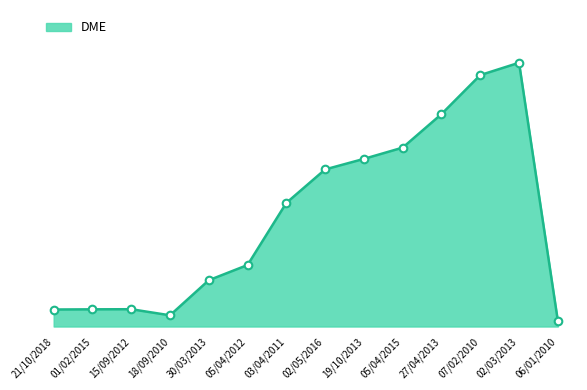

Which has a higher value, 27/04/2013 or 03/04/2011?

27/04/2013